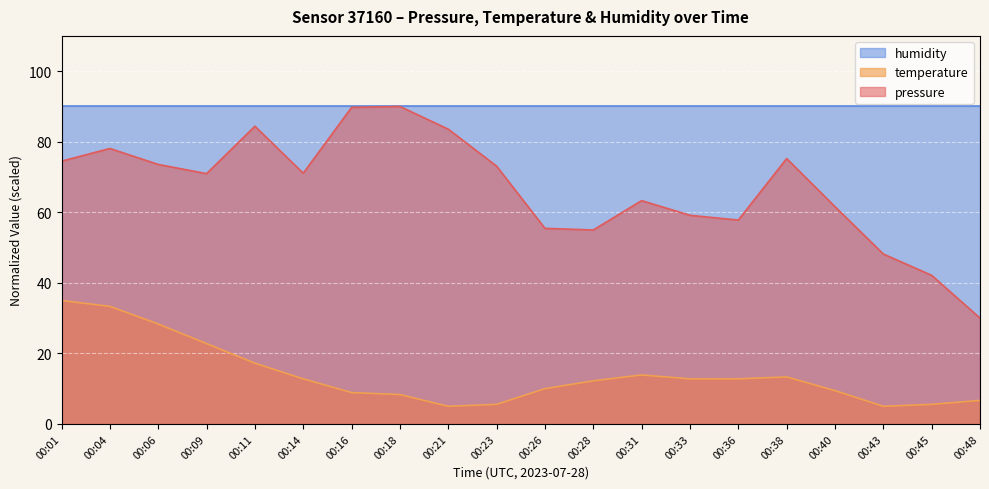

At which category does the chart reach its peak across all series?

00:18